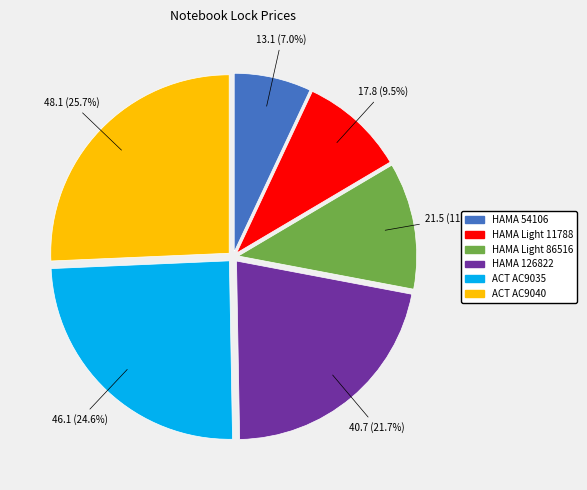

Is it true that HAMA 126822 is 22% of the pie?

True